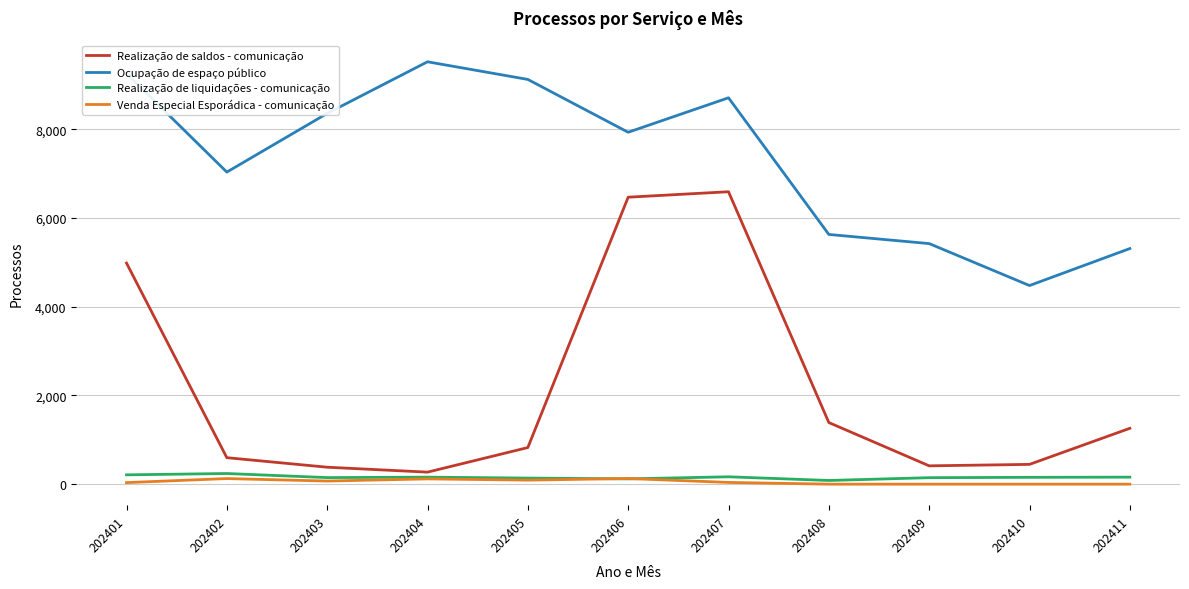

What is the maximum value for Venda Especial Esporádica - comunicação?

127